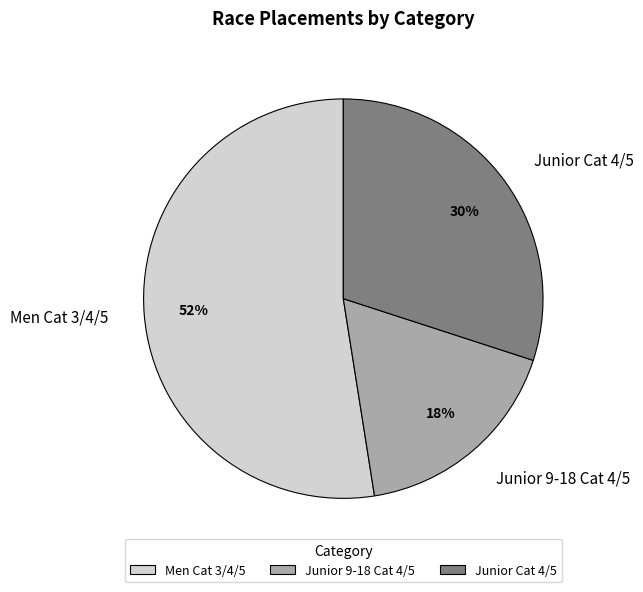

True or false: Junior Cat 4/5 accounts for 30% of the total.

True